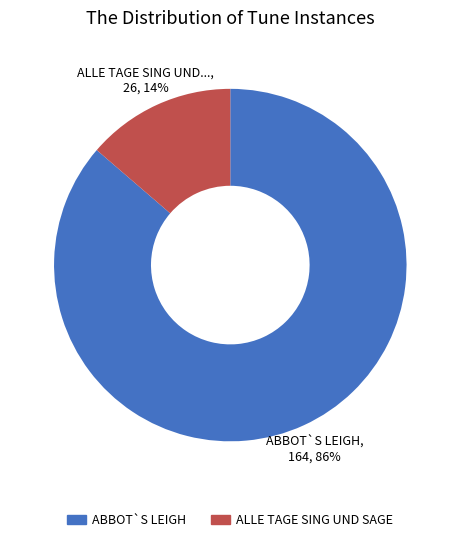

Between ALLE TAGE SING UND SAGE and ABBOT`S LEIGH, which is larger?

ABBOT`S LEIGH